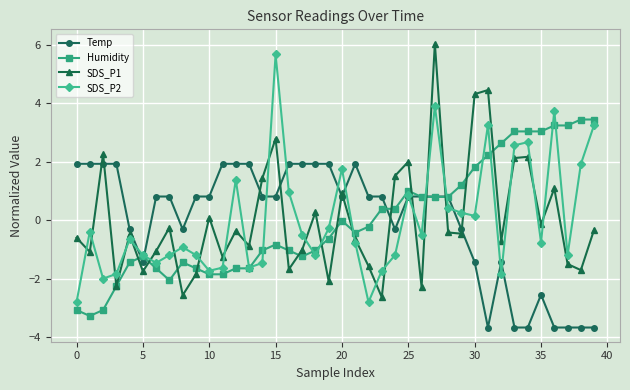

True or false: Temp and SDS_P1 intersect in this chart.

True